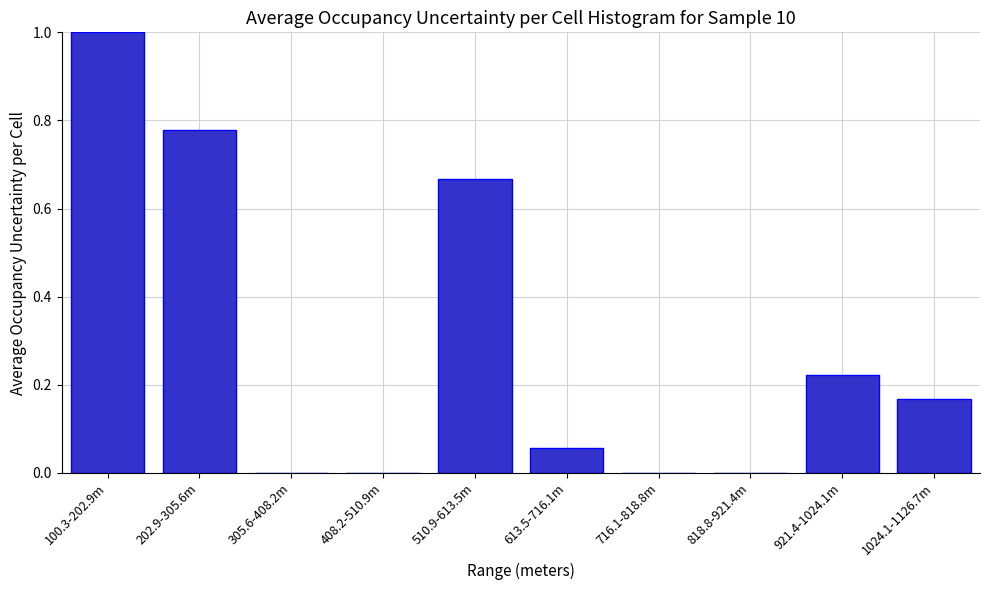

Which category has the highest value across all series?

100.3-202.9m